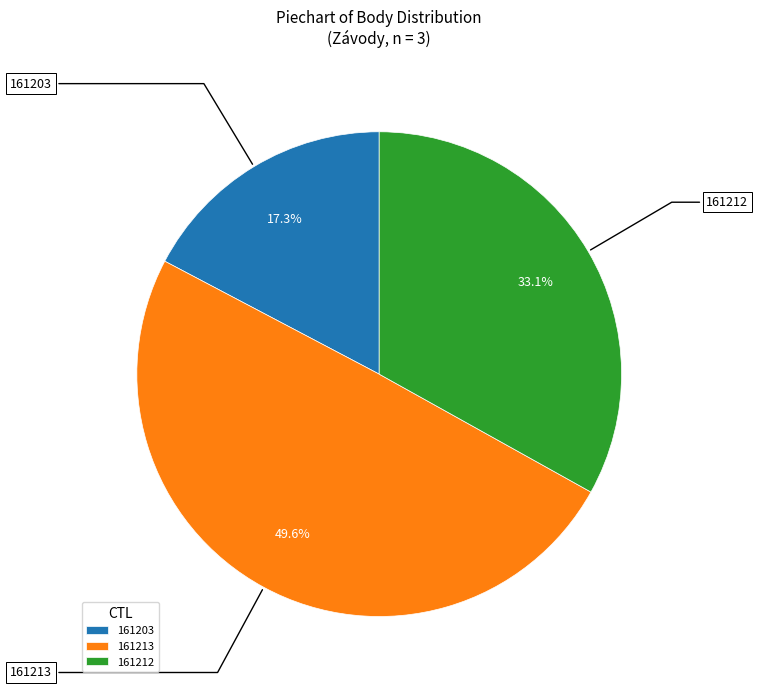

To the nearest percent, what portion does 161213 represent?

50%